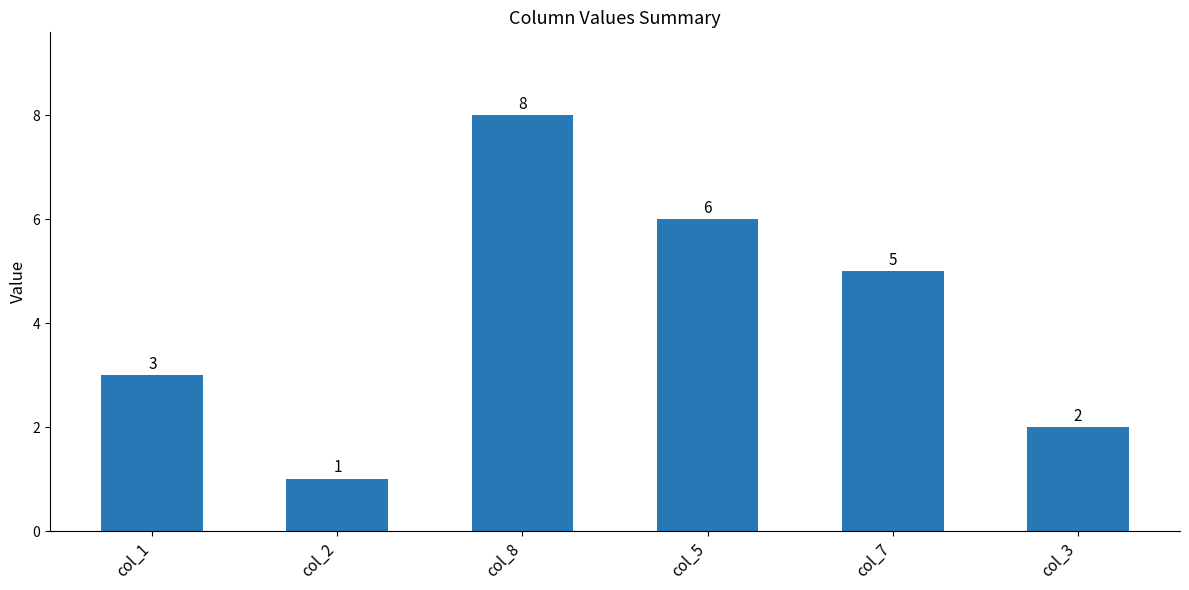

What is the sum of all values?

25